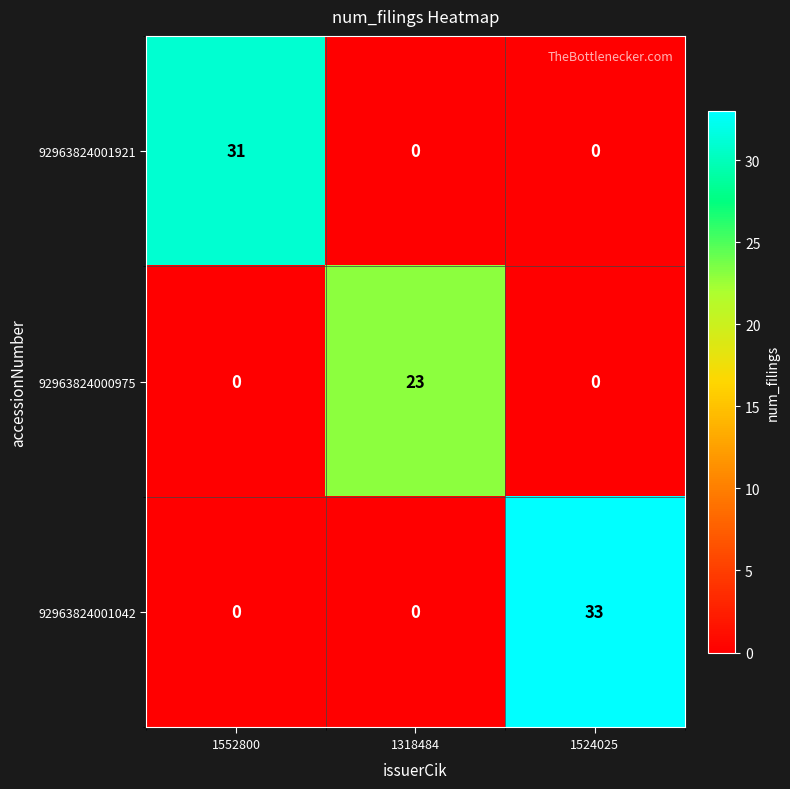

Is it true that 92963824001042 equals -11 at 1552800?

False